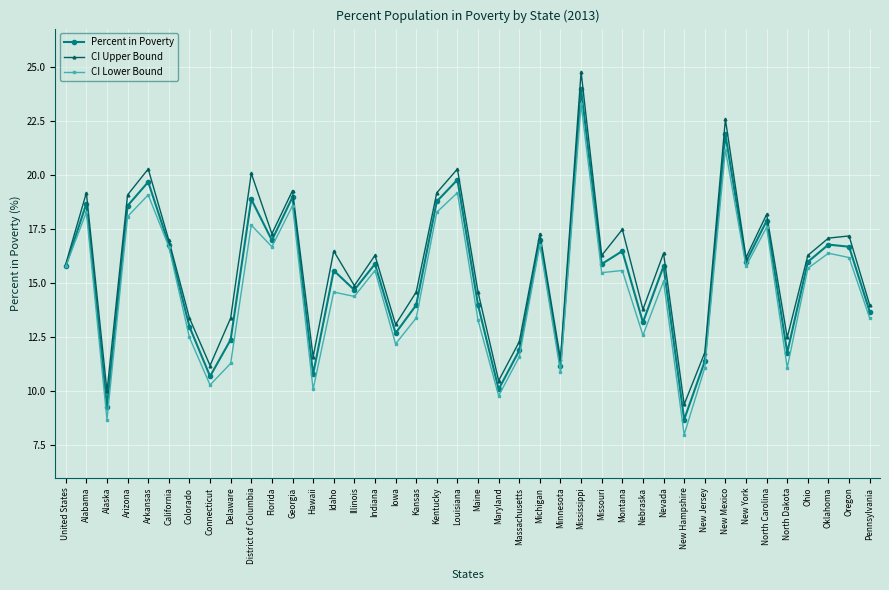

Is the value of CI Lower Bound at Connecticut greater than the value of CI Upper Bound at Alabama?

No